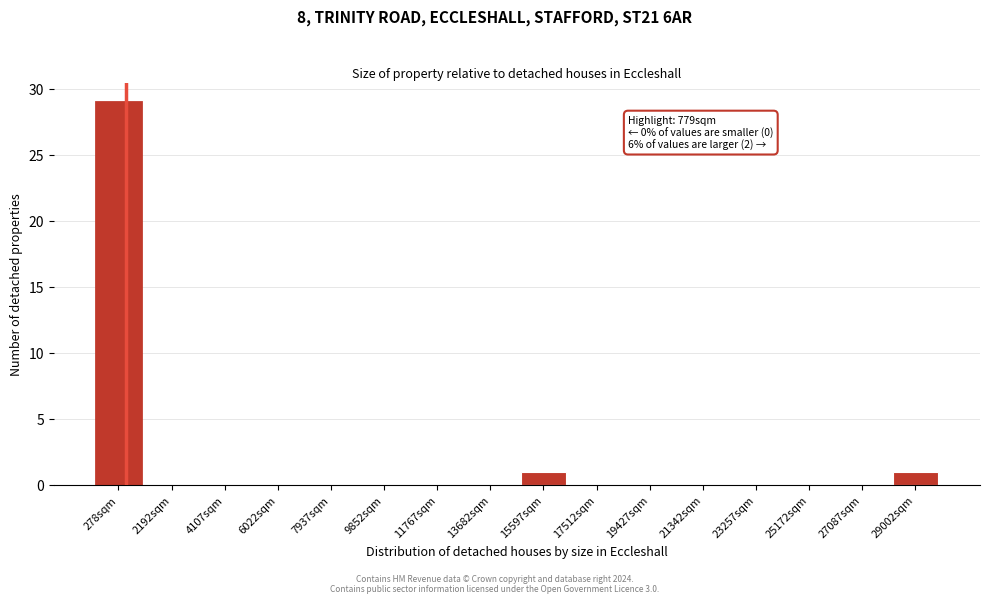

Reading right to left, what are all the values shown in this chart?

29002sqm=1	27087sqm=0	25172sqm=0	23257sqm=0	21342sqm=0	19427sqm=0	17512sqm=0	15597sqm=1	13682sqm=0	11767sqm=0	9852sqm=0	7937sqm=0	6022sqm=0	4107sqm=0	2192sqm=0	278sqm=29